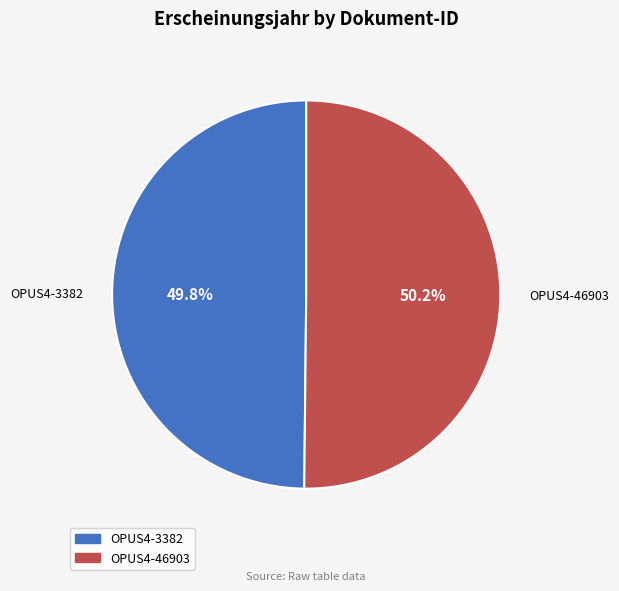

How many segments does this pie chart have?

2